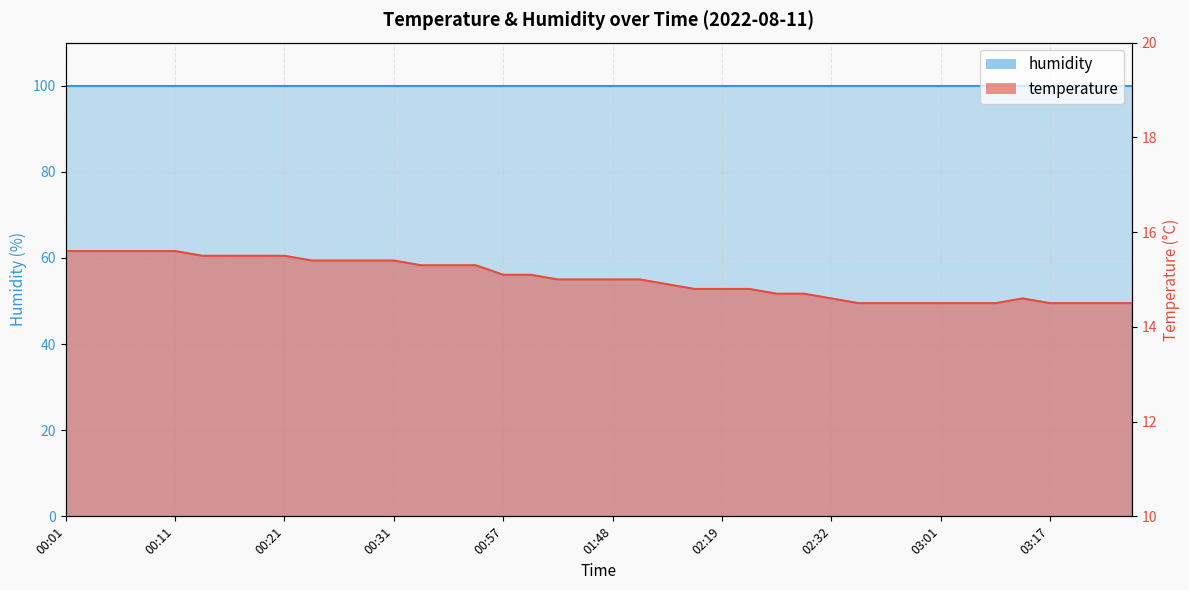

At which label does the data first exceed 15?

00:01